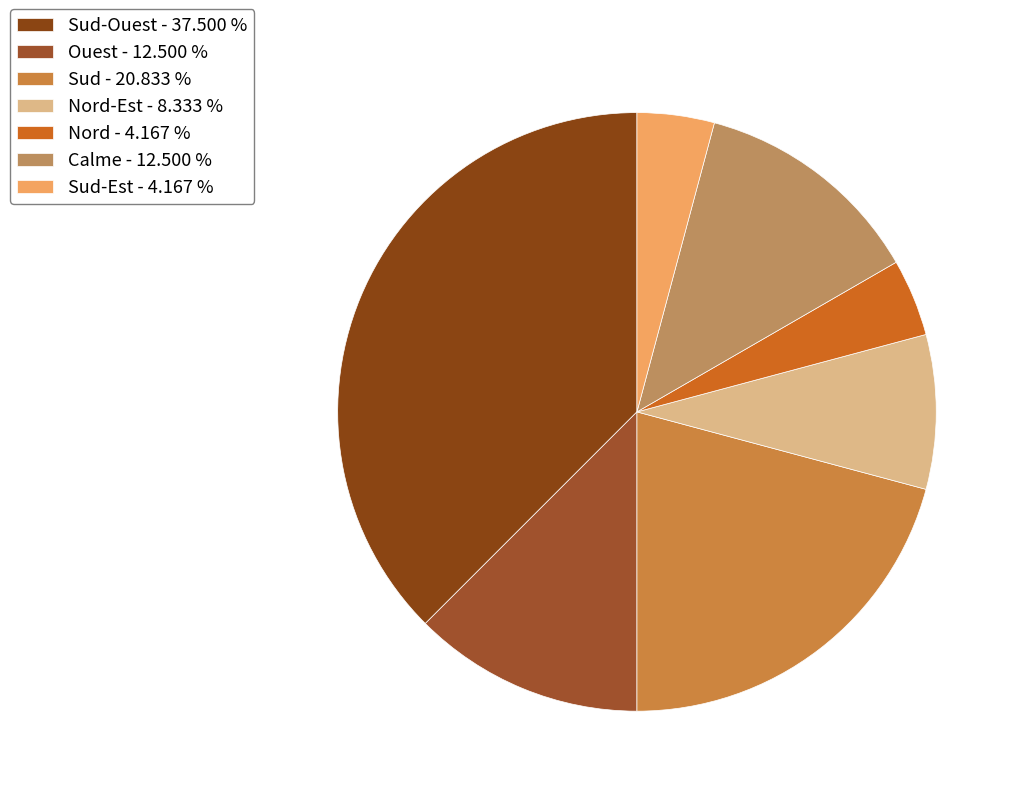

Count the number of slices in the pie.

7